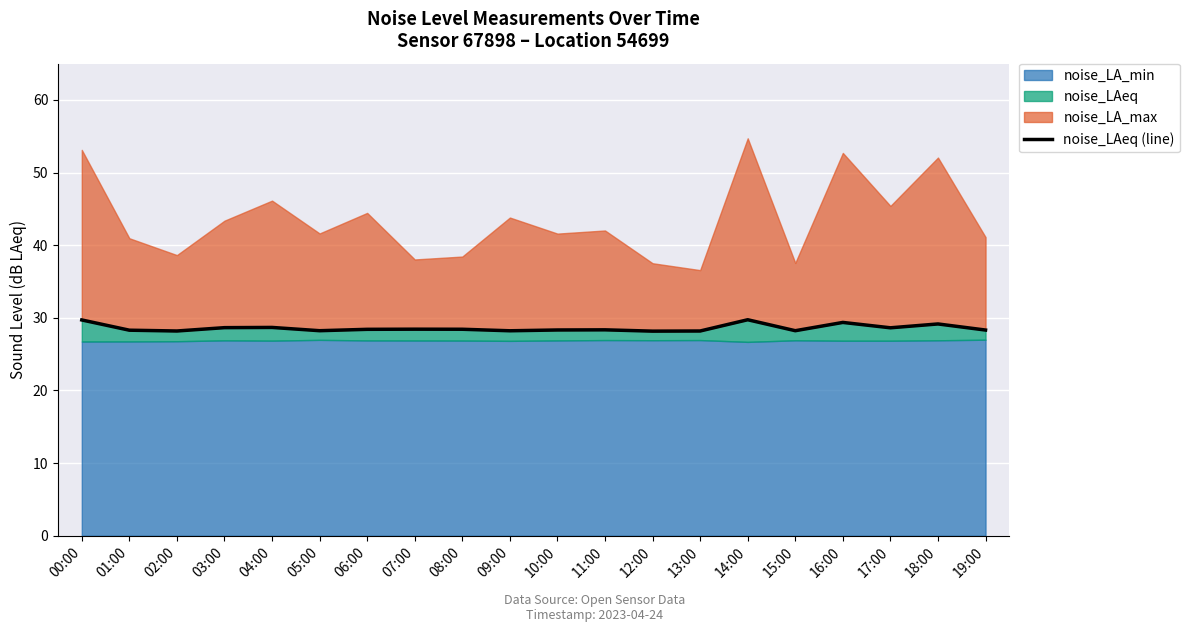

How many interior local peaks (higher than both neighbors) does the data have?

6